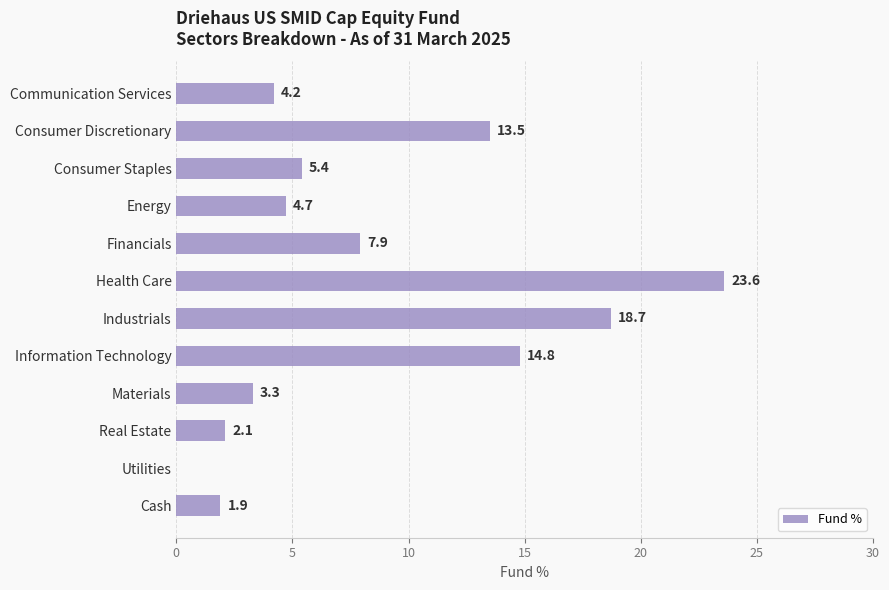

What is the approximate value at Financials?

7.9